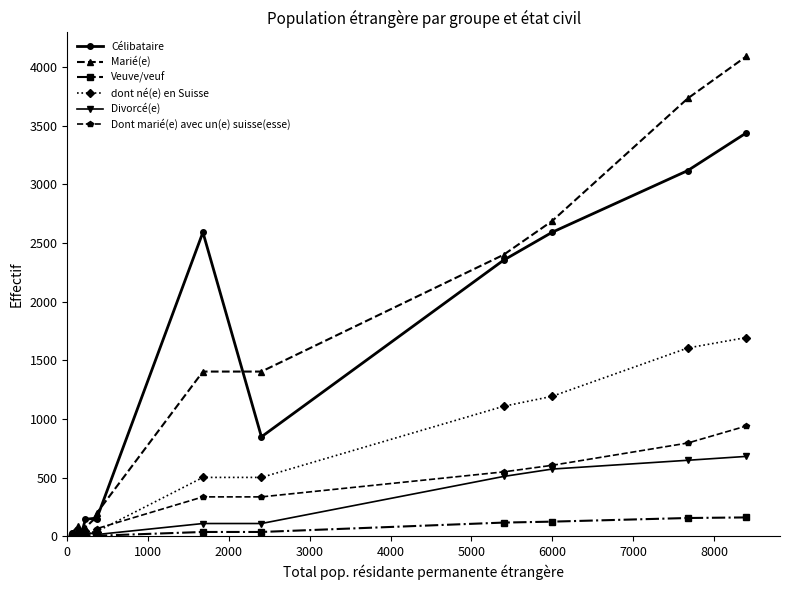

Which series has the largest range (max minus min)?

Marié(e)